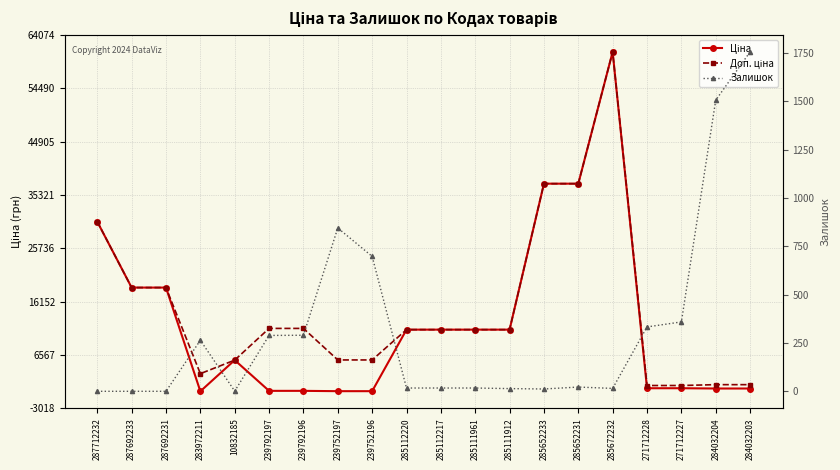

True or false: Доп. ціна has a value of 1074.5 at 271712228.

True